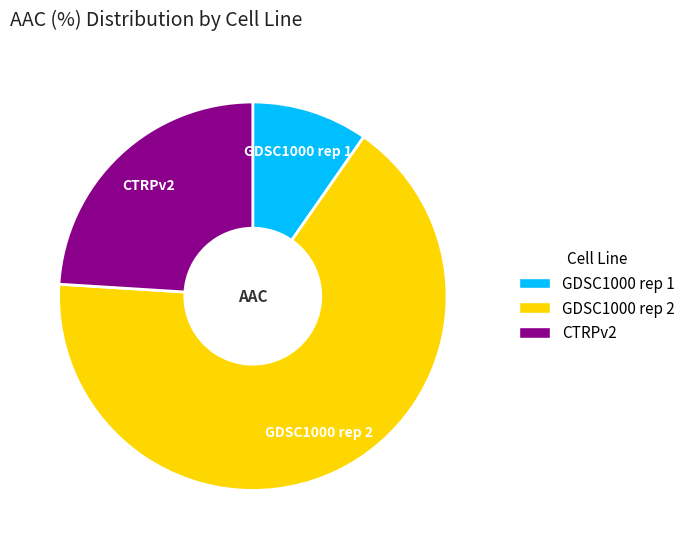

Does any single category account for the majority?

Yes